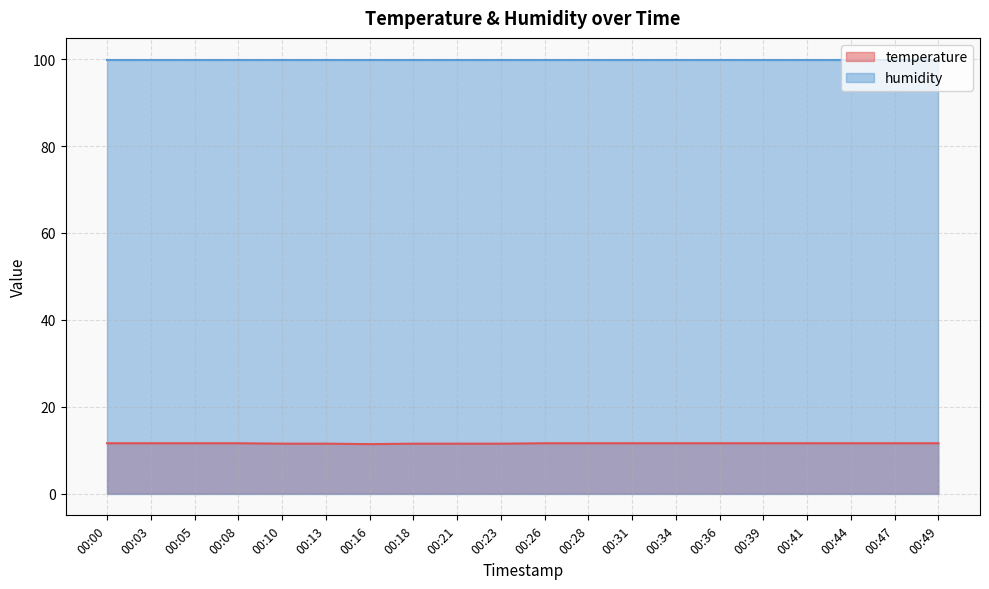

What is the sum of all values?

231.3